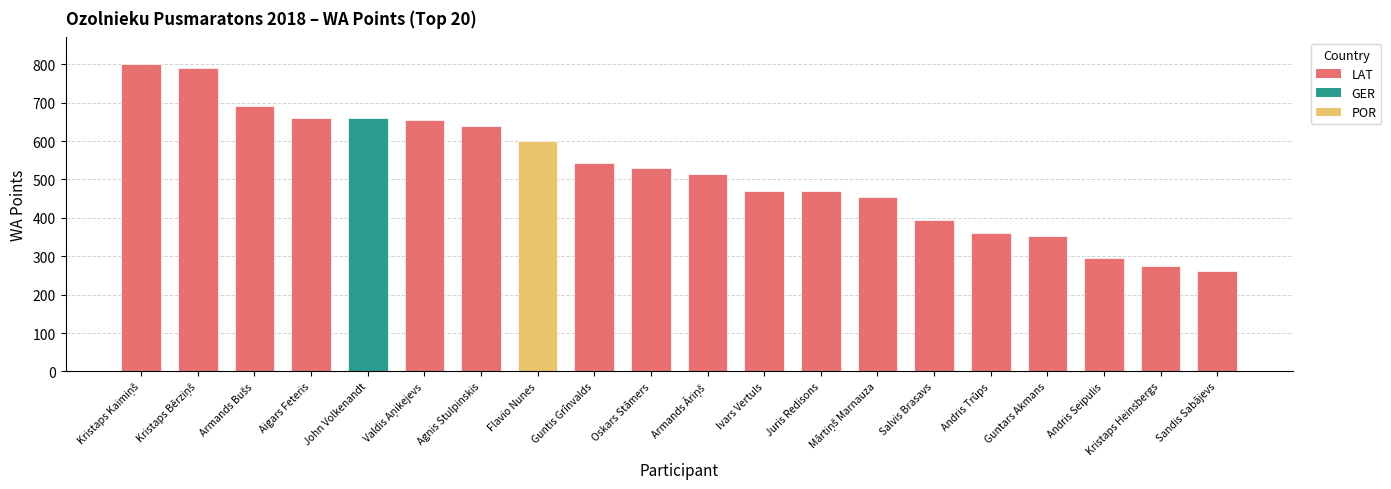

Approximately how many times larger is the value at Kristaps Heinsbergs compared to Guntars Akmans?

0.8